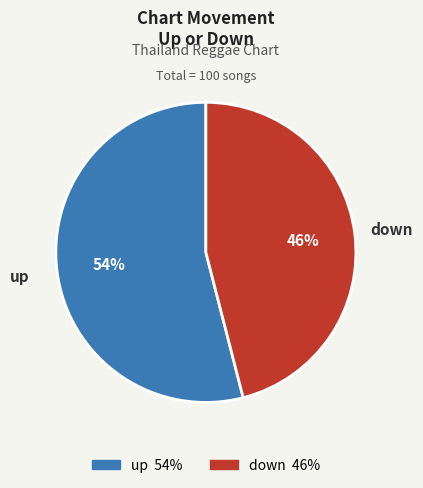

Does down account for over 50% of the chart?

No